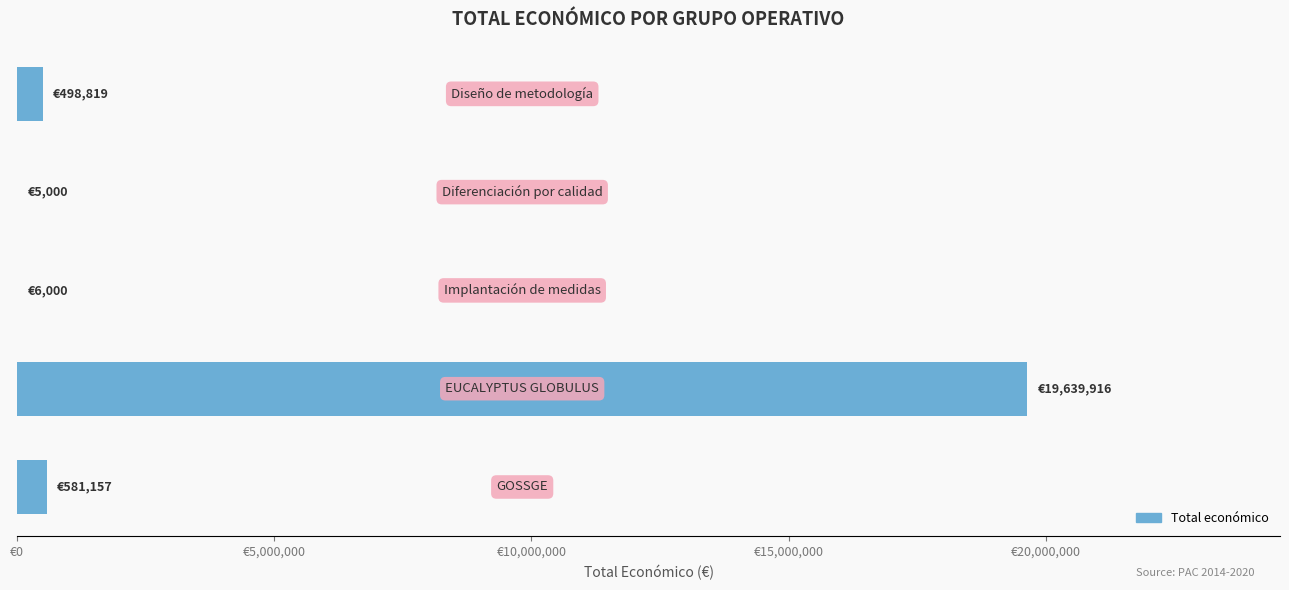

Does the chart contain stacked bars?

No